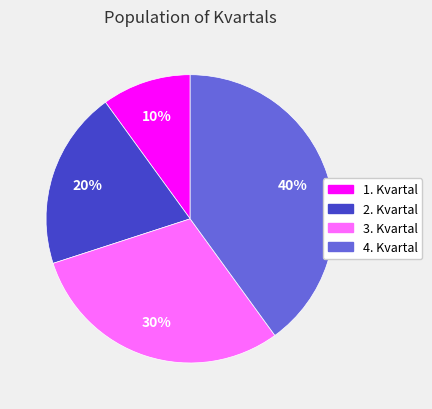

Rank the categories by value from lowest to highest.

1. Kvartal, 2. Kvartal, 3. Kvartal, 4. Kvartal